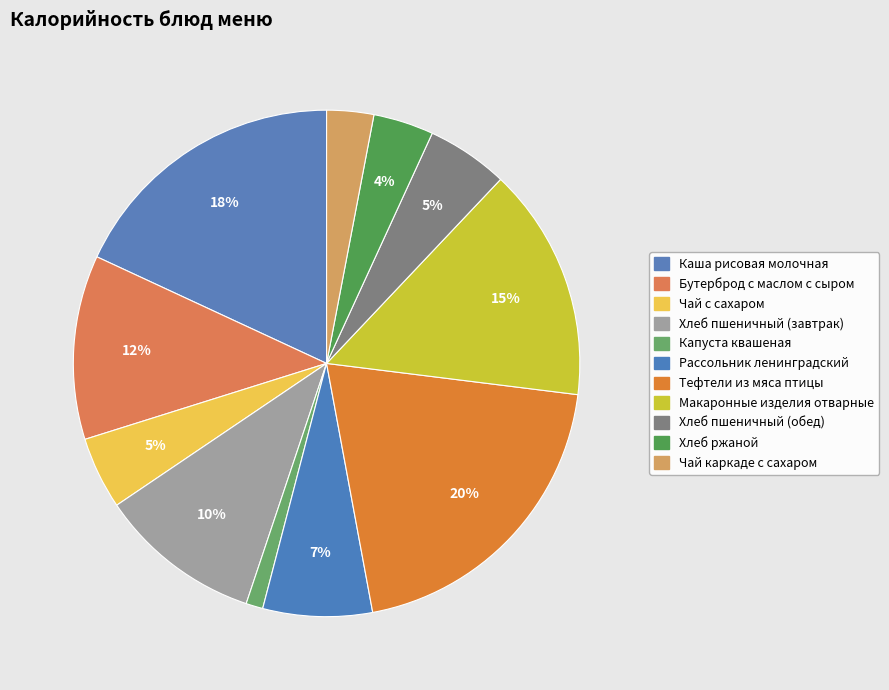

Is it true that Чай каркаде с сахаром is 3% of the pie?

True